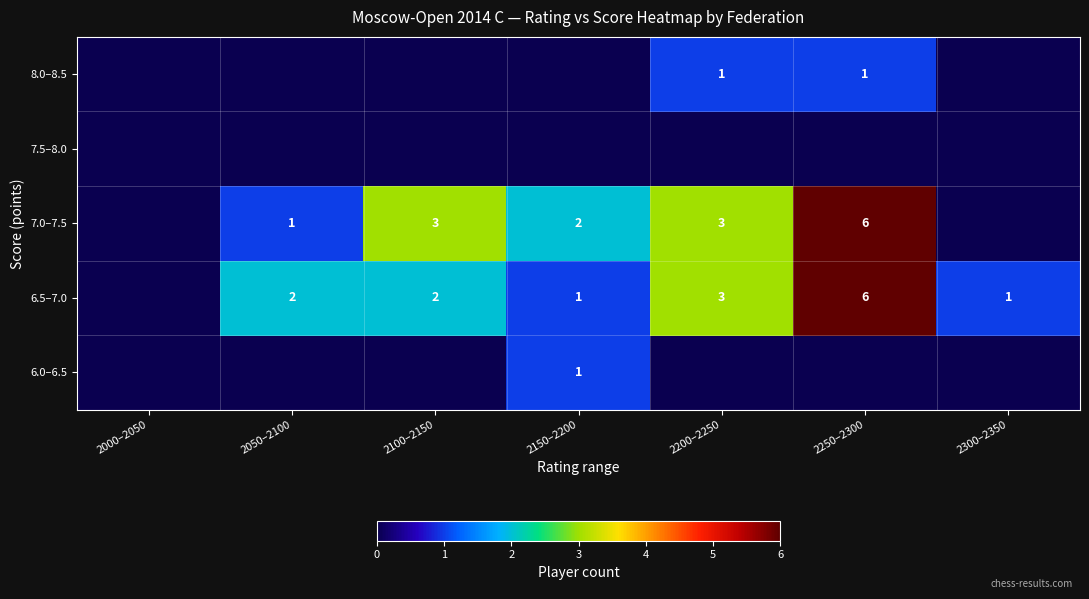

What is the spread (max minus min) of values at 2200–2250?

3